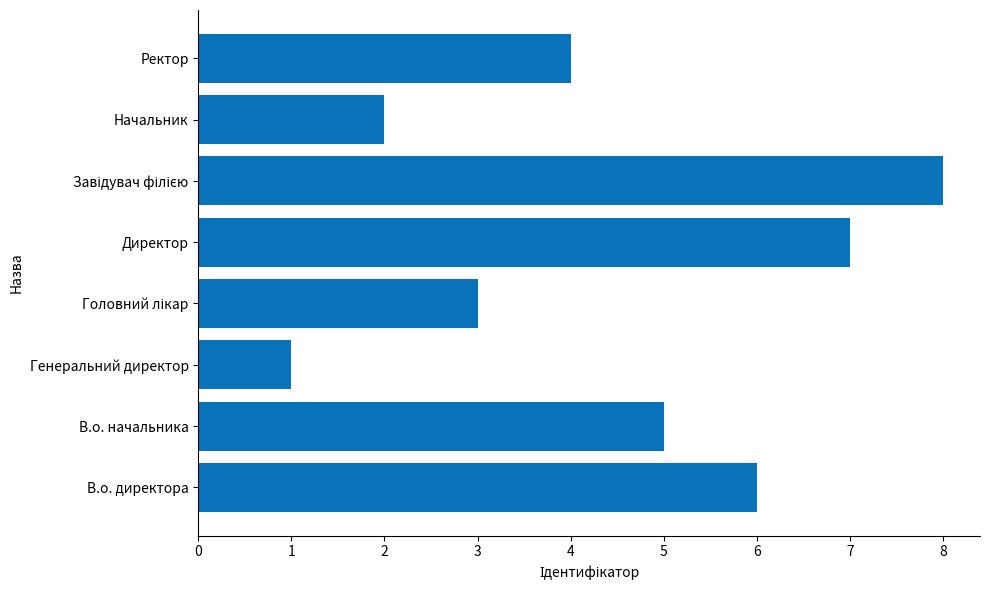

Reading top to bottom, extract all data points from this chart.

4	2	8	7	3	1	5	6